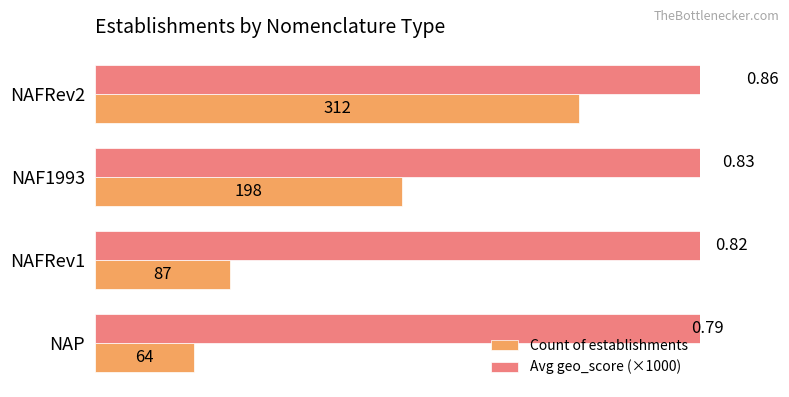

How many bars are there in each group?

2